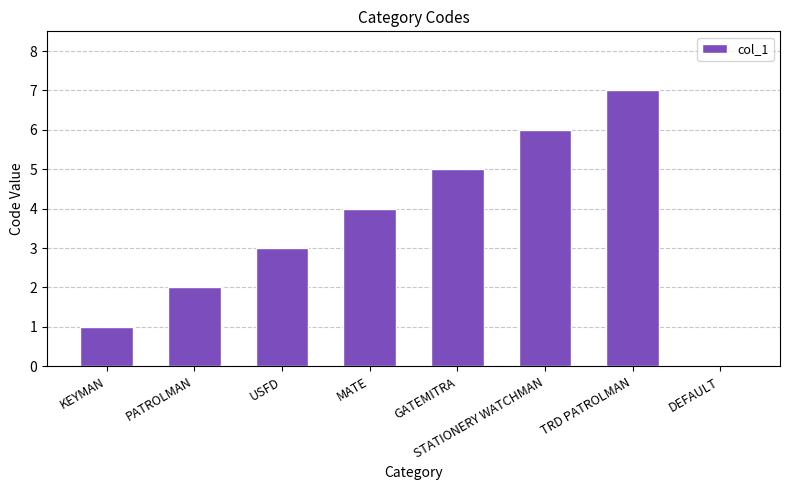

How many positive values are there?

7